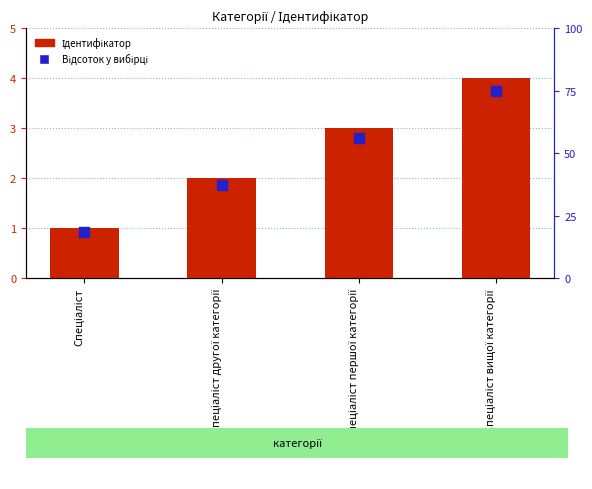

Which series reaches the maximum Y coordinate?

Відсоток у вибірці